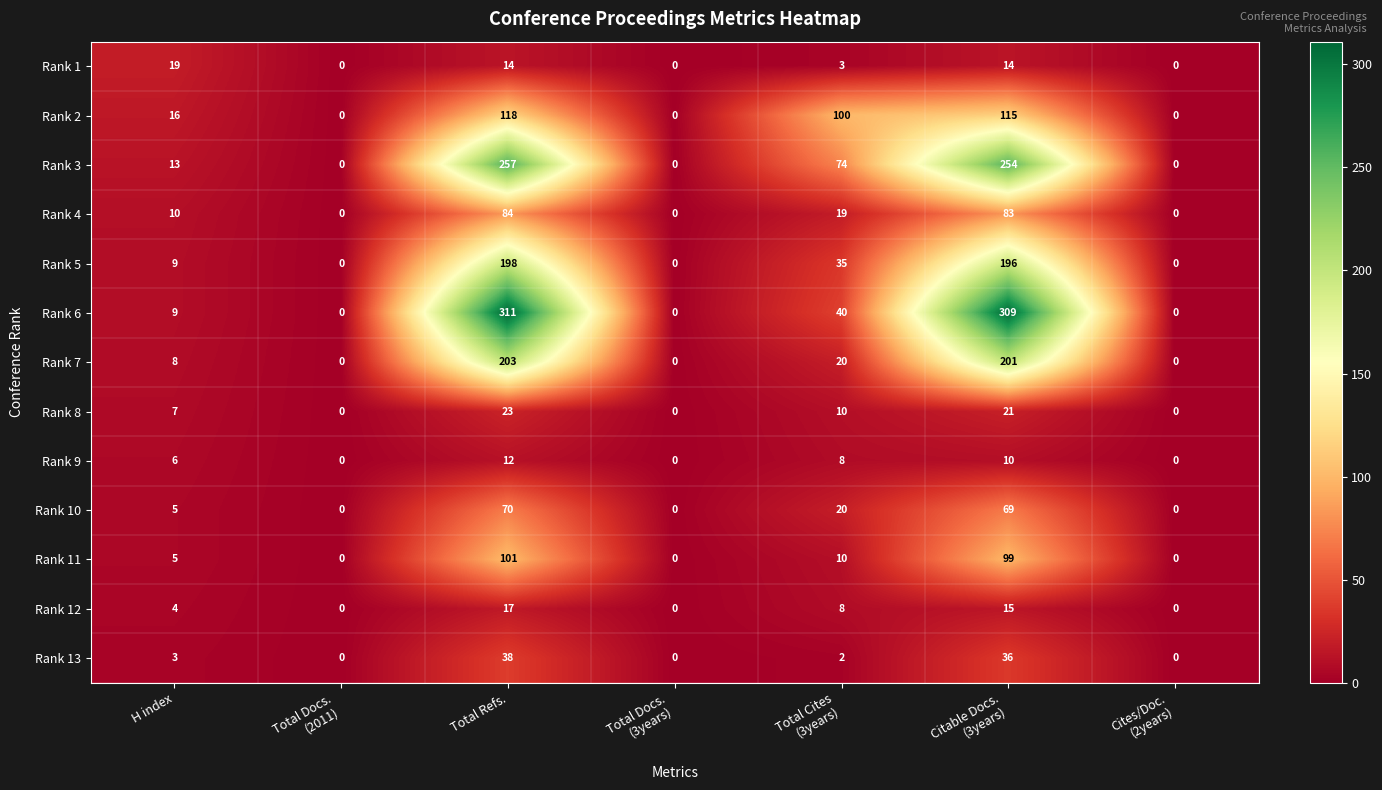

Which series changed the most between Total Refs. and Total Docs.
(3years)?

Rank 6